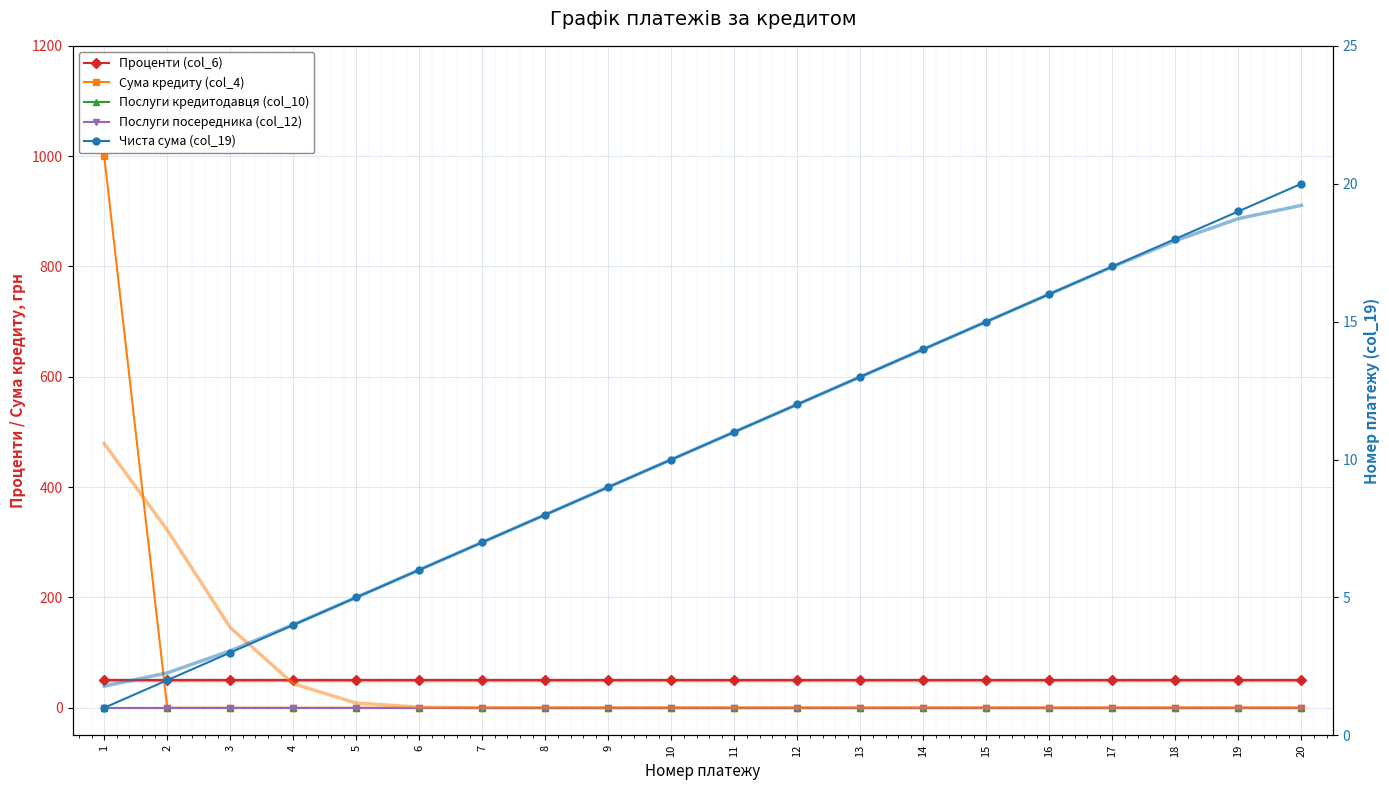

Is the value of Послуги кредитодавця (col_10) at 10 greater than the value of Послуги посередника (col_12) at 11?

No